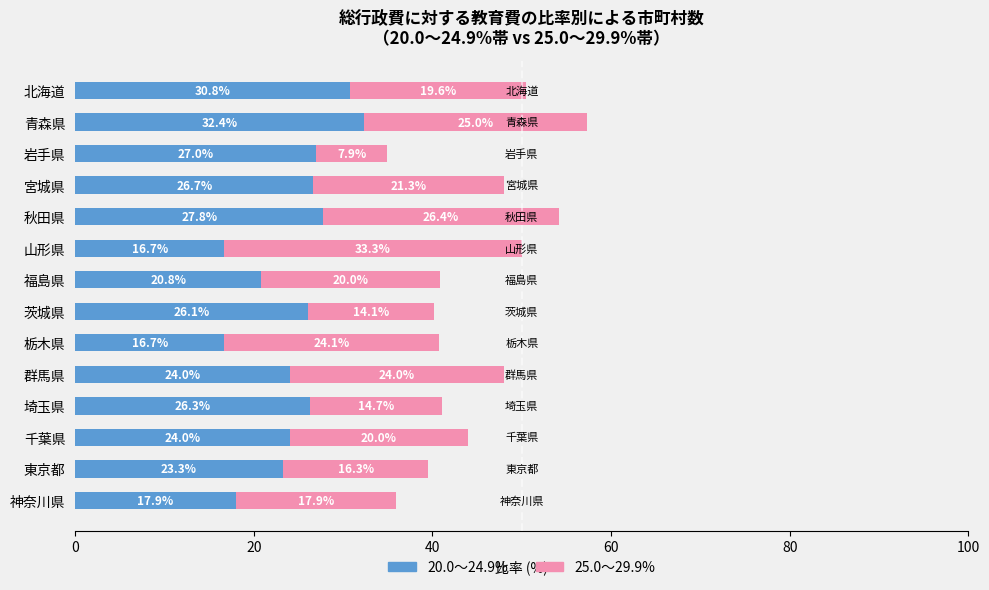

How many values in the 20.0～24.9% series exceed 26?

7